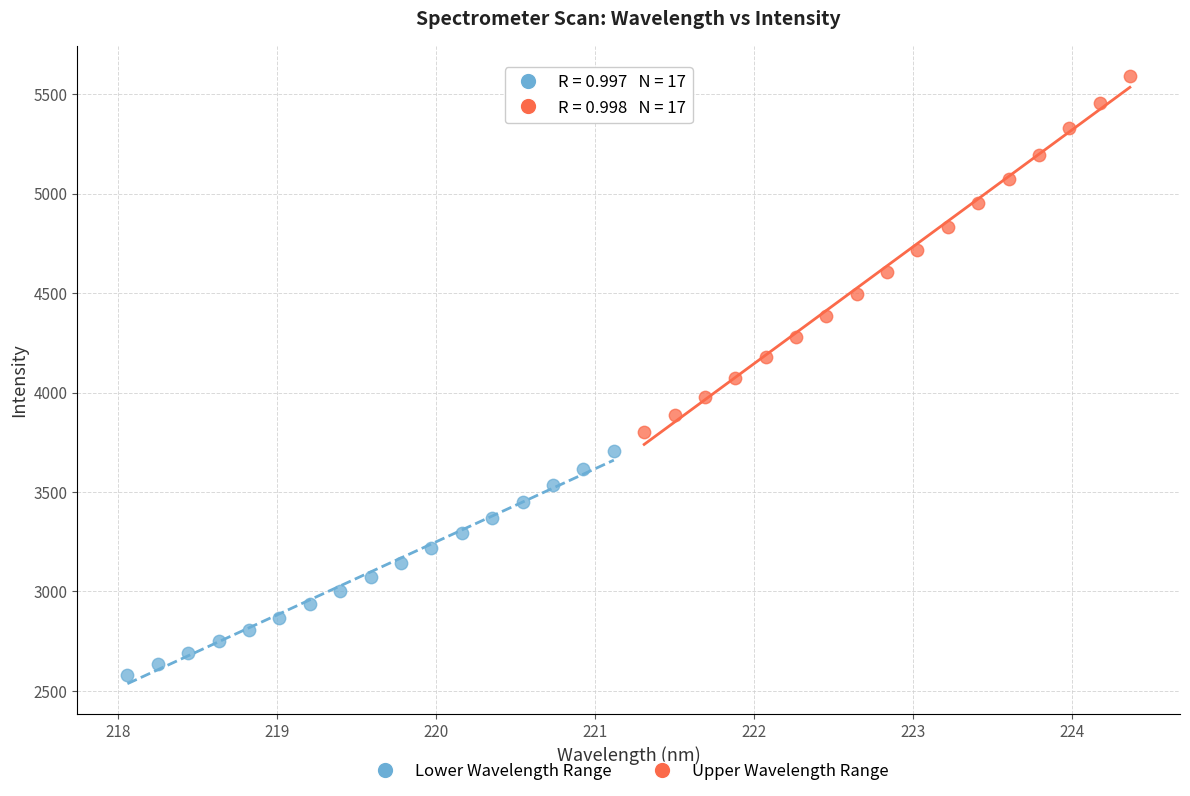

Which series contains the lowest Y value?

Lower Wavelength Range